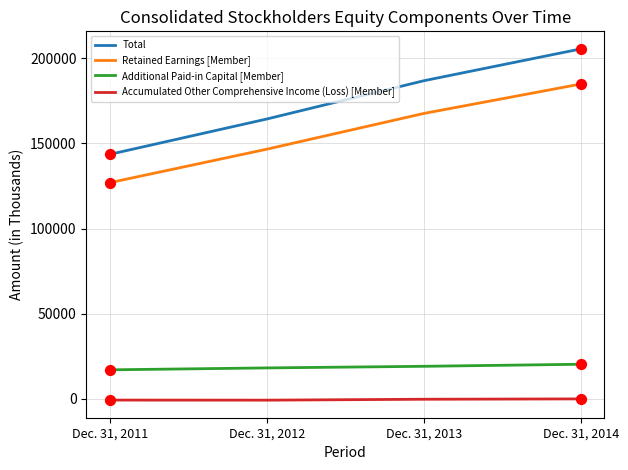

At how many categories does at least one series exceed 131096?

4